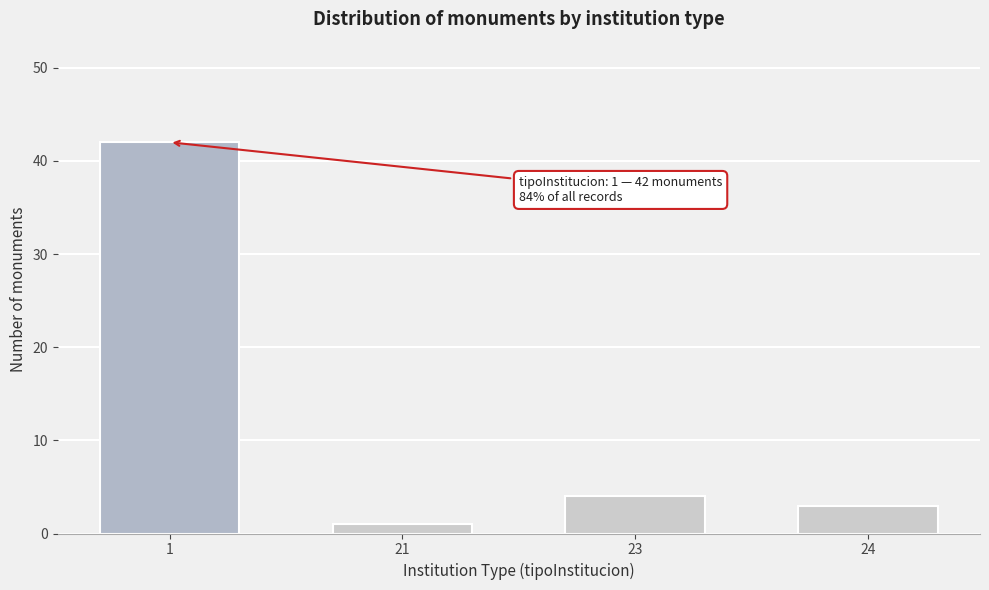

Reading left to right, what are all the values shown in this chart?

1=42	21=1	23=4	24=3